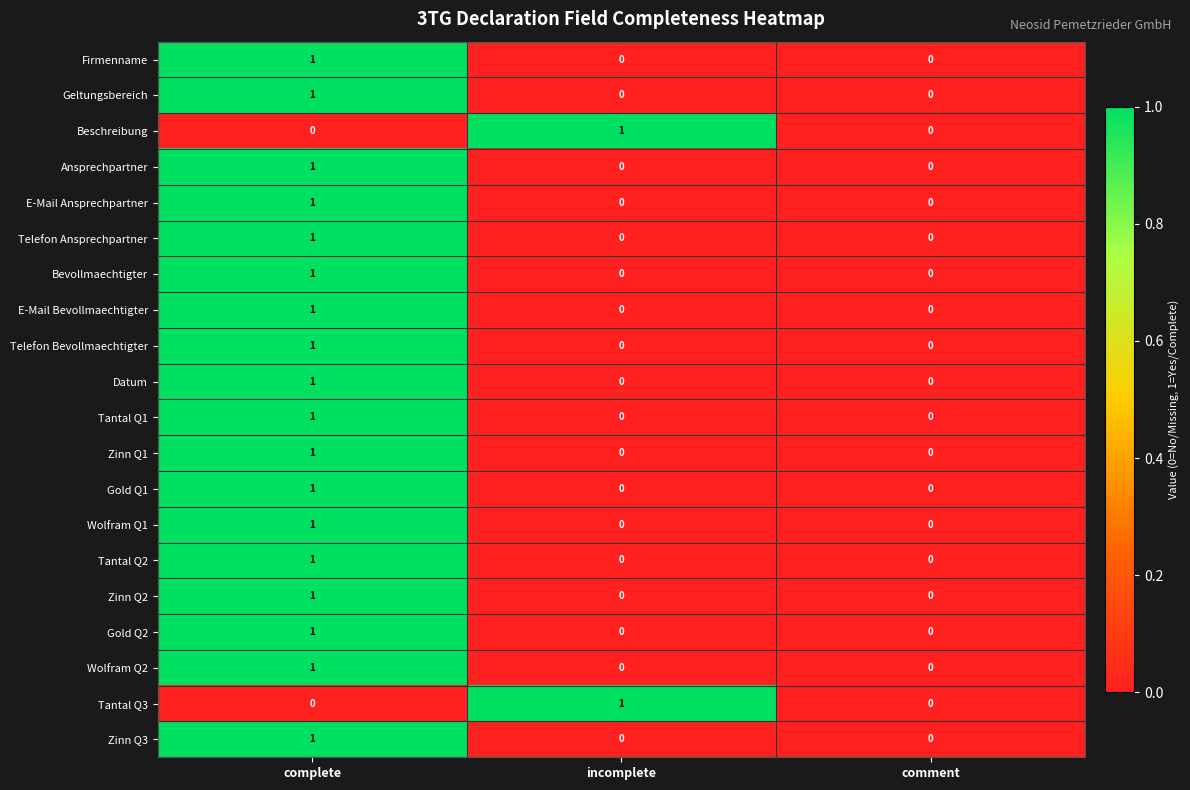

What is the spread (max minus min) of values at complete?

1